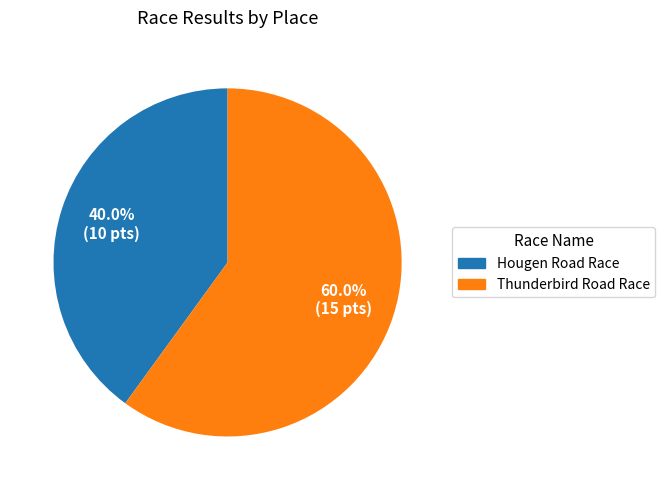

What percentage is the Hougen Road Race slice, to the nearest percent?

40%